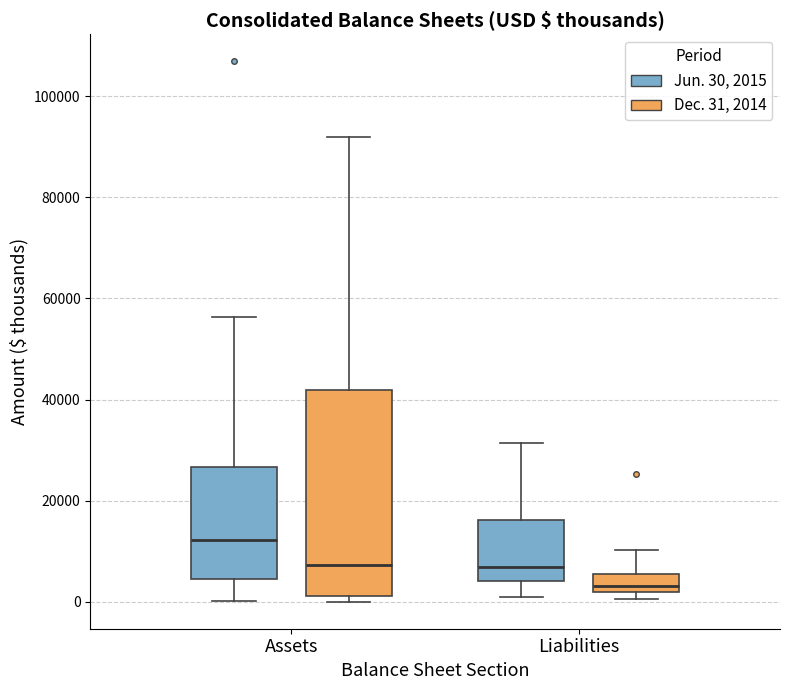

Comparing the boxes themselves (not the whiskers), which one is the tallest?

Assets (Dec. 31, 2014)